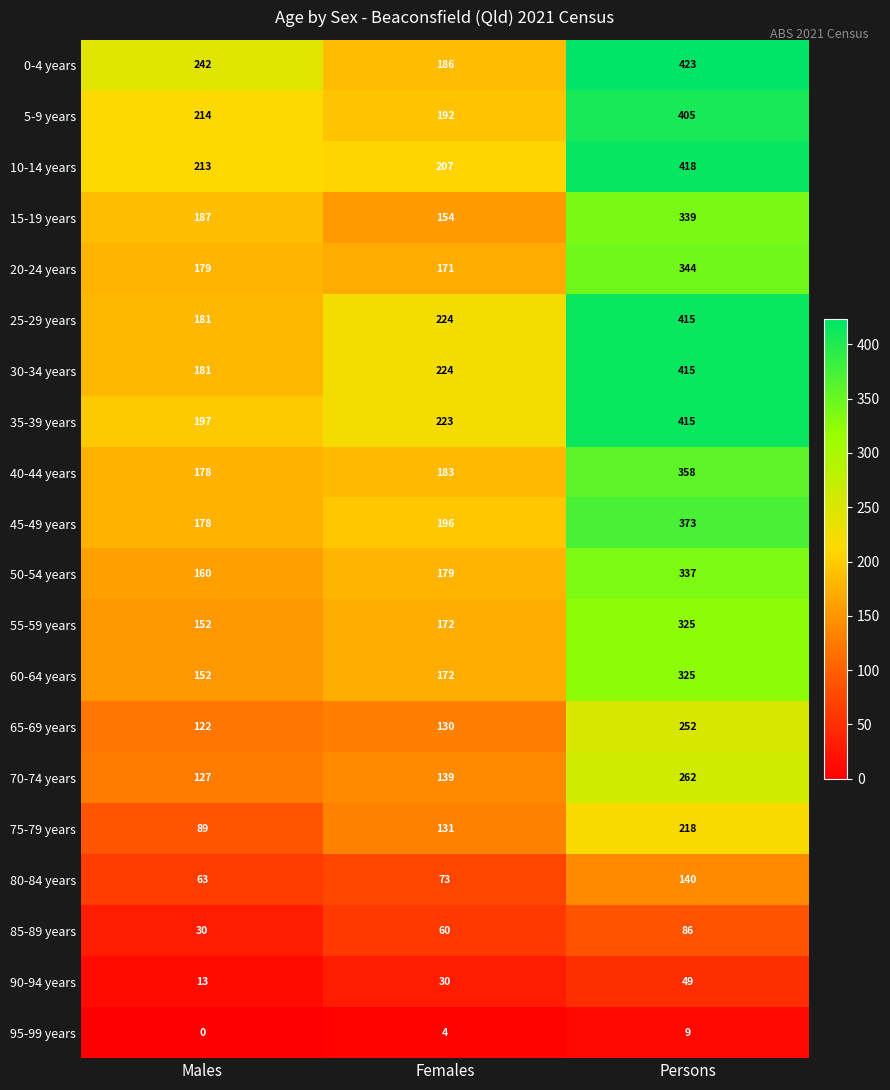

What value does the 30-34 years series have at Females, to the nearest 5?

225